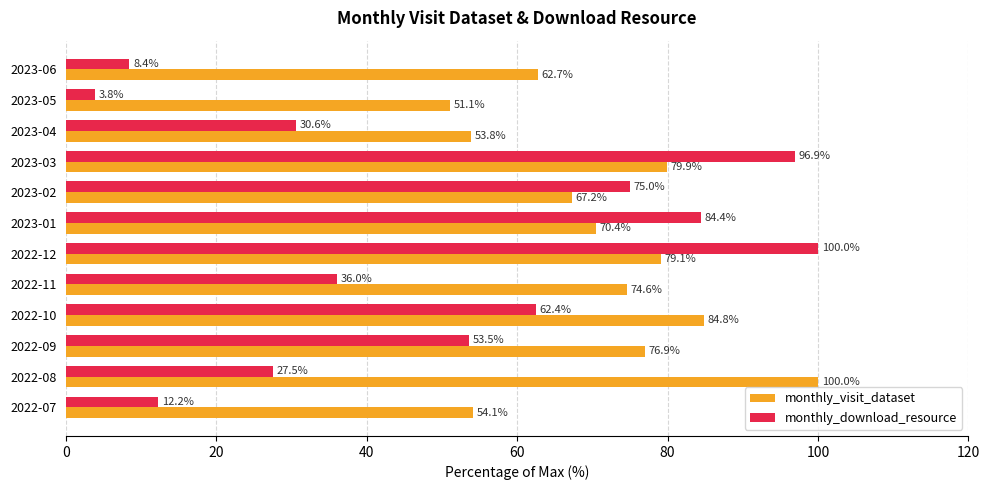

At which category is the sum across all series the highest?

2022-12